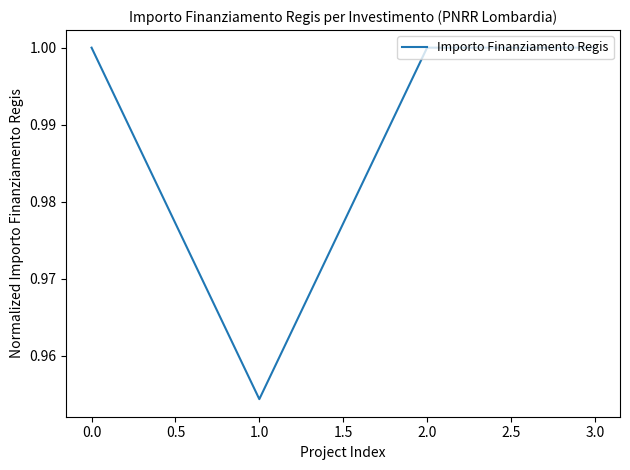

What position from the left is 0.0?

1